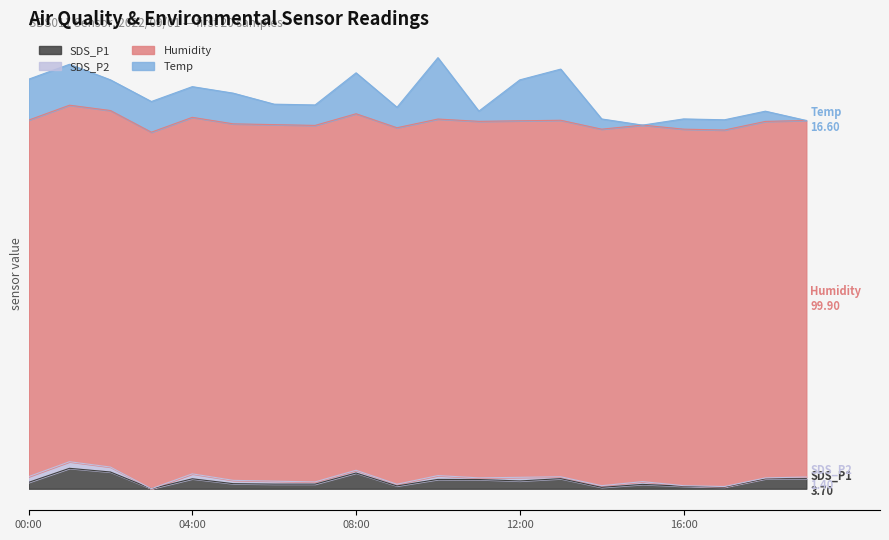

Does the chart display data point markers on the line(s)?

No